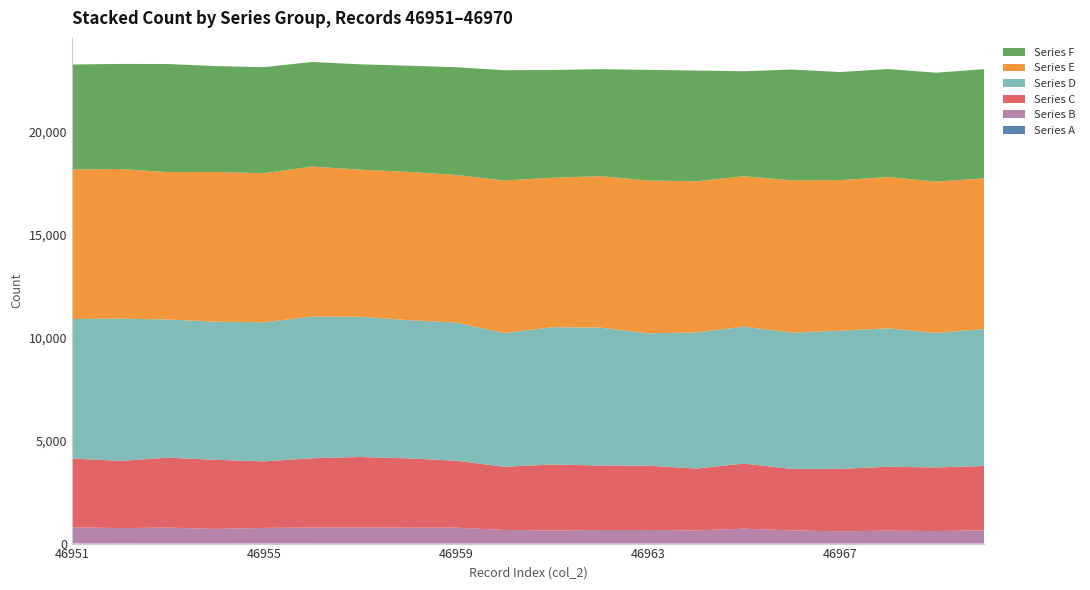

Reading left to right, extract all data points from this chart.

Series A: 2	7	3	3	10	6	3	2	5	2	0	3	2	3	3	2	0	3	2	6
Series B: 790	744	772	708	752	772	785	769	770	659	640	655	659	638	718	639	595	626	607	639
Series C: 3336	3261	3394	3355	3229	3363	3415	3366	3247	3069	3197	3131	3120	2999	3161	2982	3029	3102	3086	3120
Series D: 6770	6903	6706	6701	6747	6869	6802	6709	6707	6485	6660	6693	6425	6600	6646	6613	6707	6716	6523	6650
Series E: 7253	7262	7149	7262	7233	7285	7140	7193	7157	7405	7253	7348	7413	7341	7296	7390	7302	7341	7348	7303
Series F: 5093	5098	5246	5139	5144	5074	5110	5150	5228	5349	5229	5189	5366	5373	5096	5376	5247	5237	5282	5299